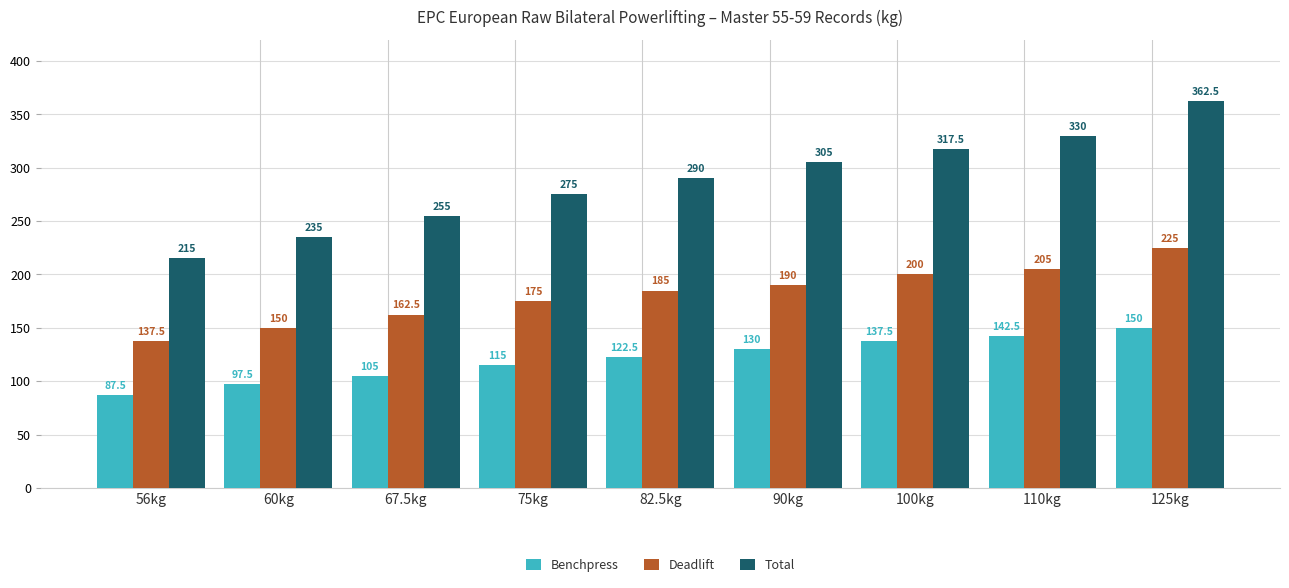

Does the chart contain any negative values?

No